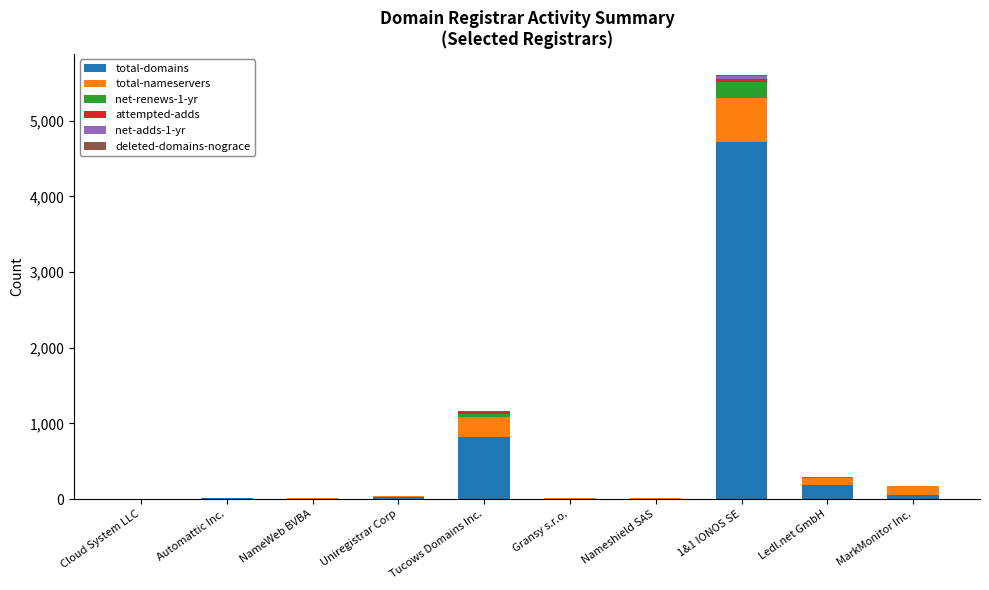

At which category is the sum across all series the highest?

1&1 IONOS SE